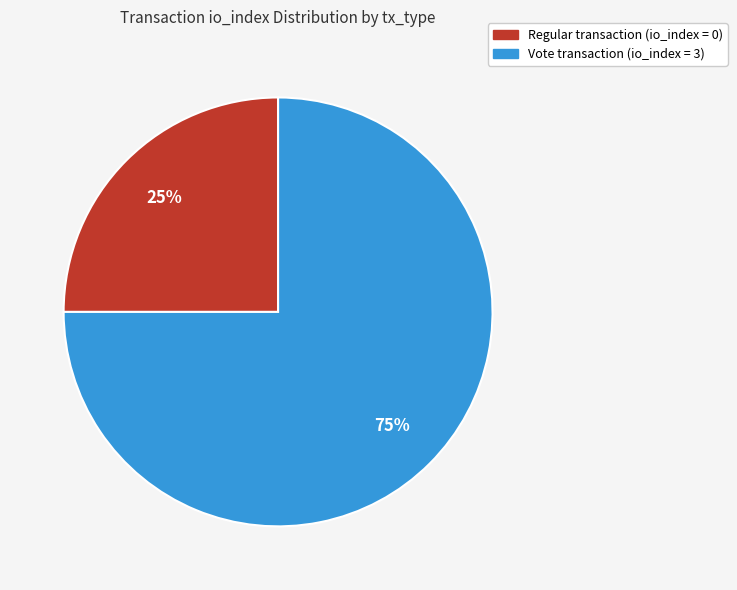

To the nearest percent, what is the average slice percentage?

50%